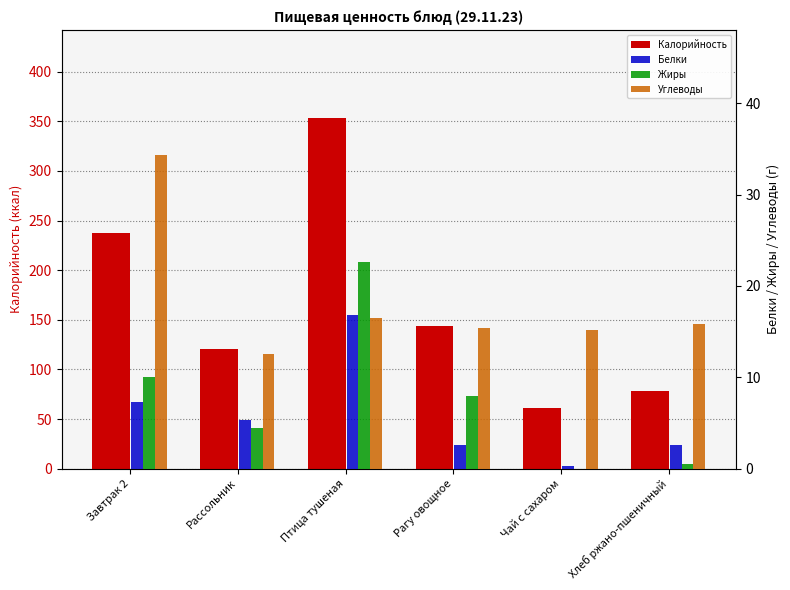

Between Чай с сахаром and Хлеб ржано-пшеничный, which series saw the biggest shift?

Калорийность